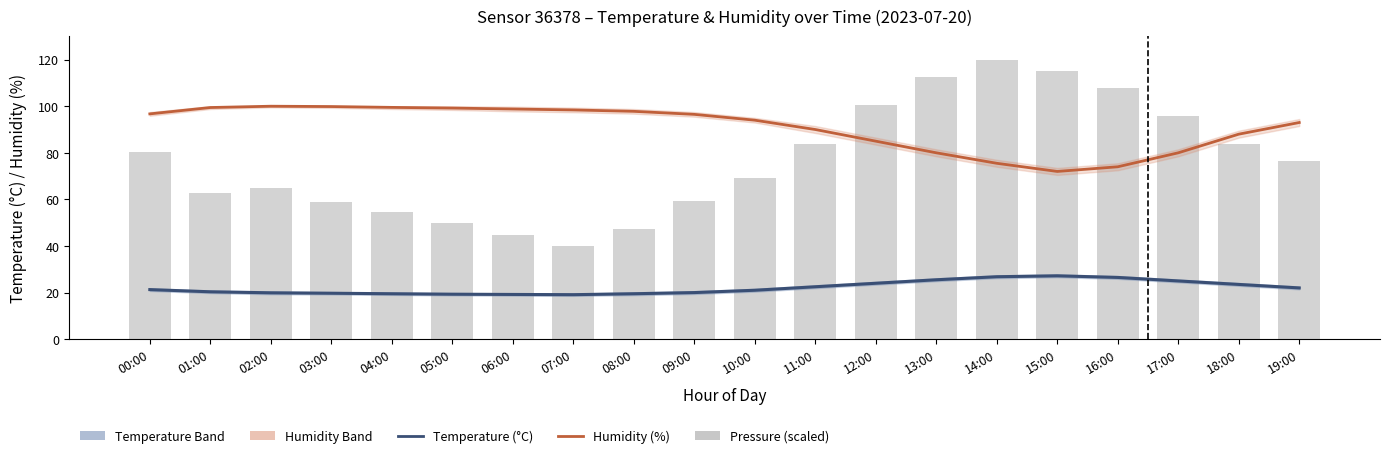

At how many categories does at least one series exceed 69?

20